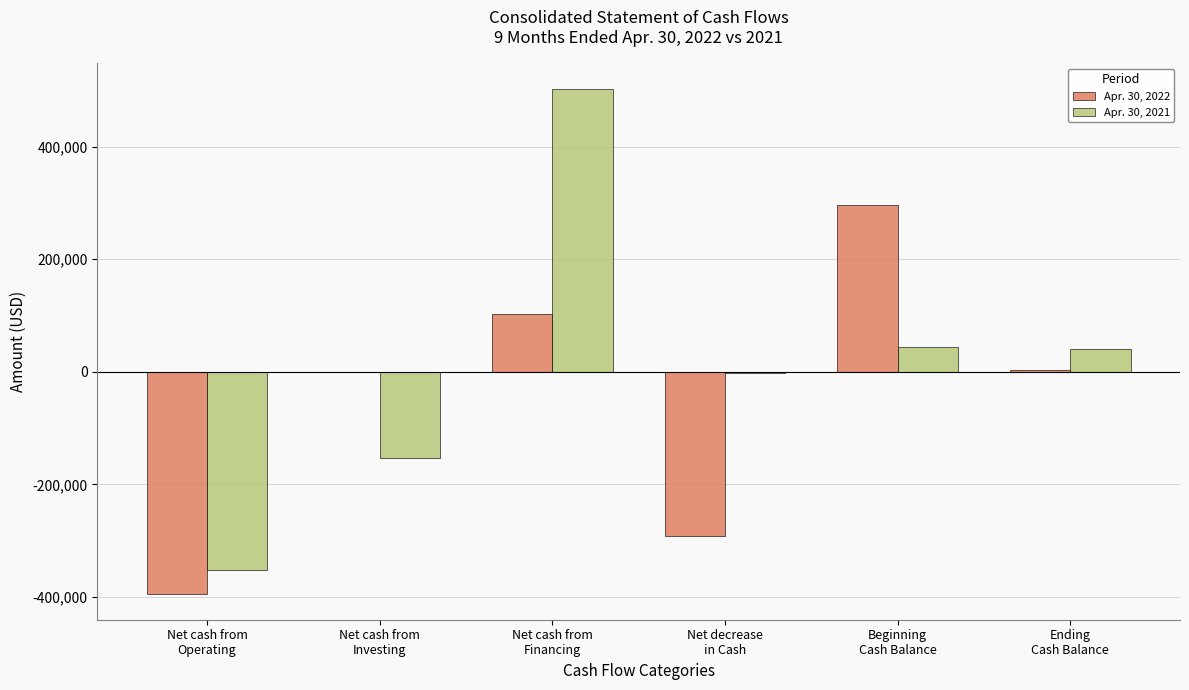

How many distinct data groups are displayed?

2